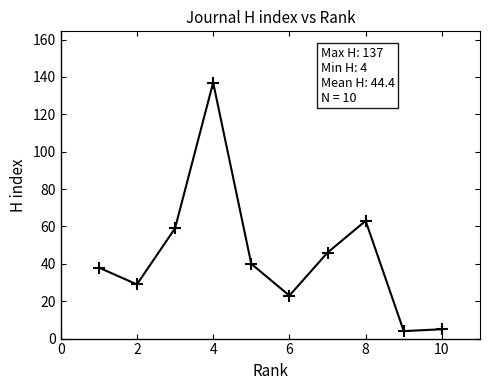

What Y value in the scatter plot is closest to 70?

63